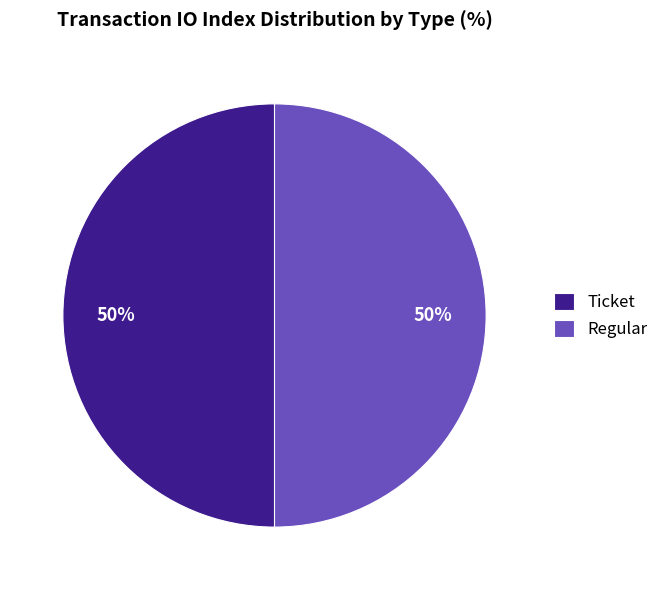

How many slices are in this pie chart?

2